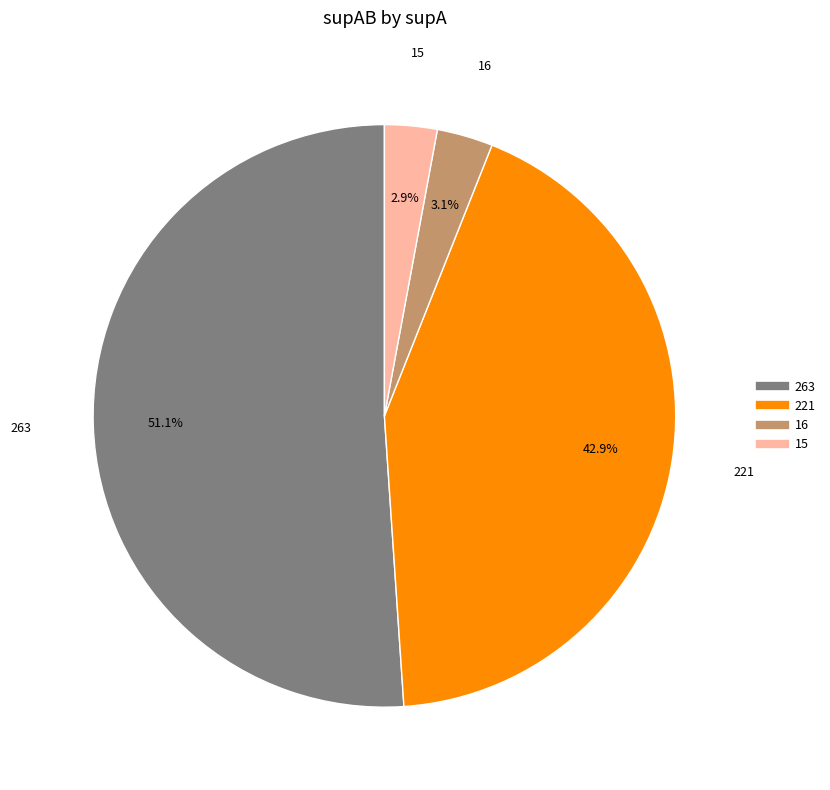

Is there a majority slice in this chart?

Yes